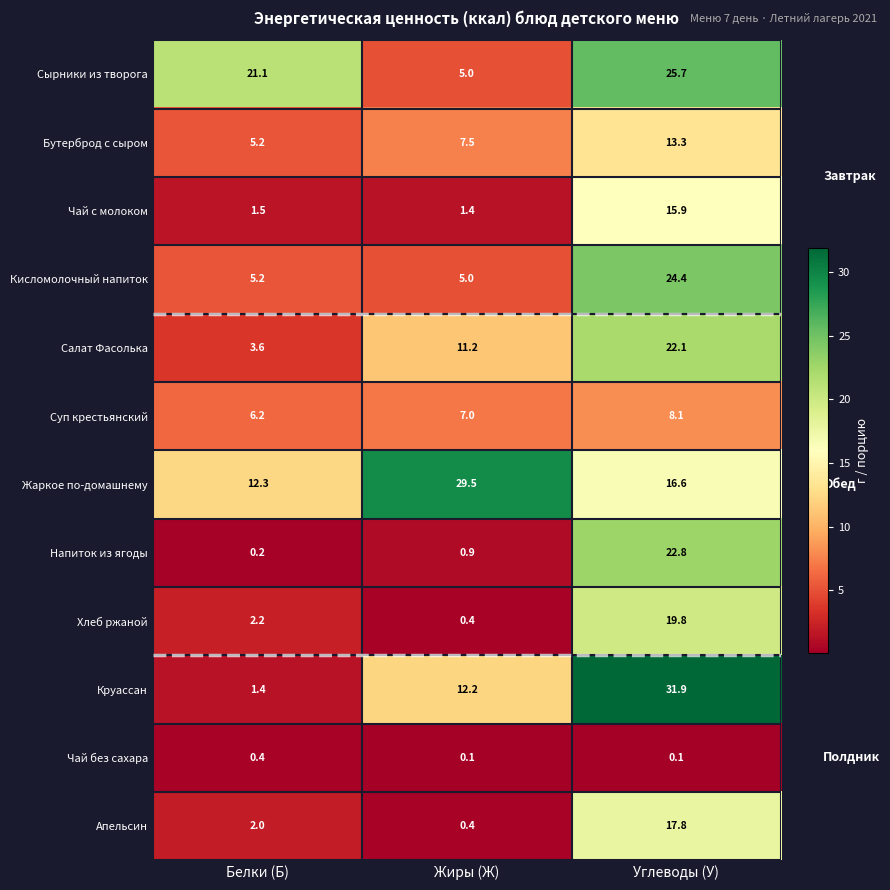

What is the maximum value shown in the chart?

31.9